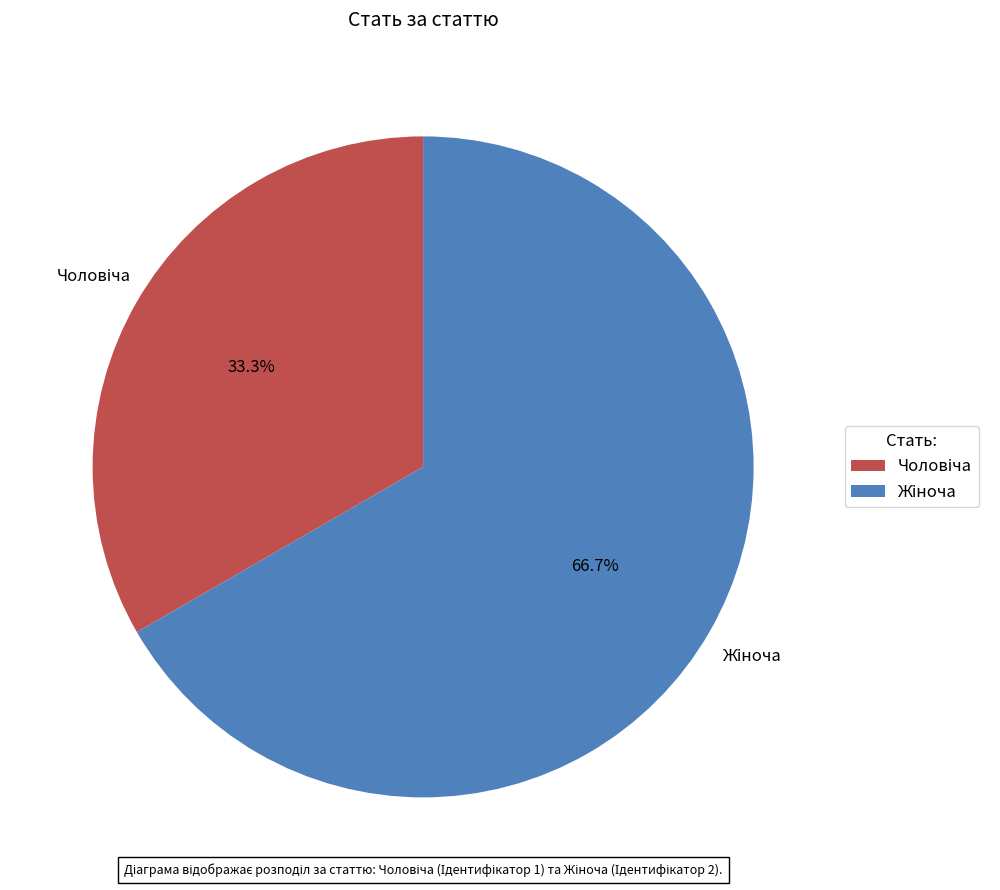

Is there a majority slice in this chart?

Yes